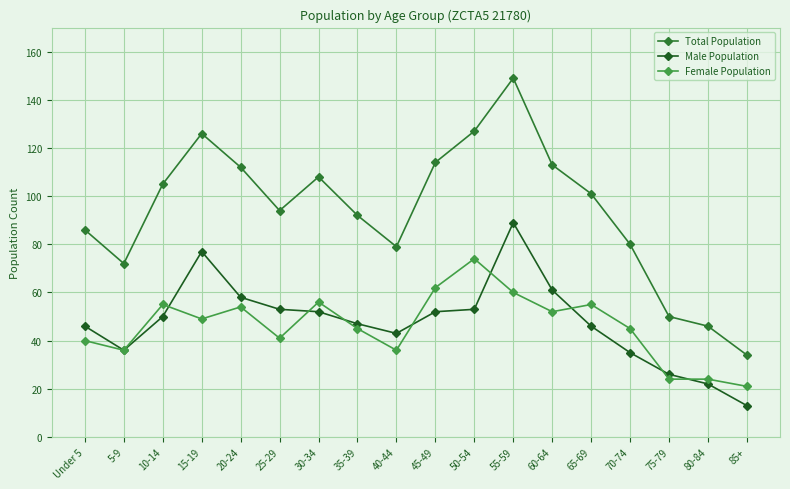

At which category is the sum across all series the highest?

55-59